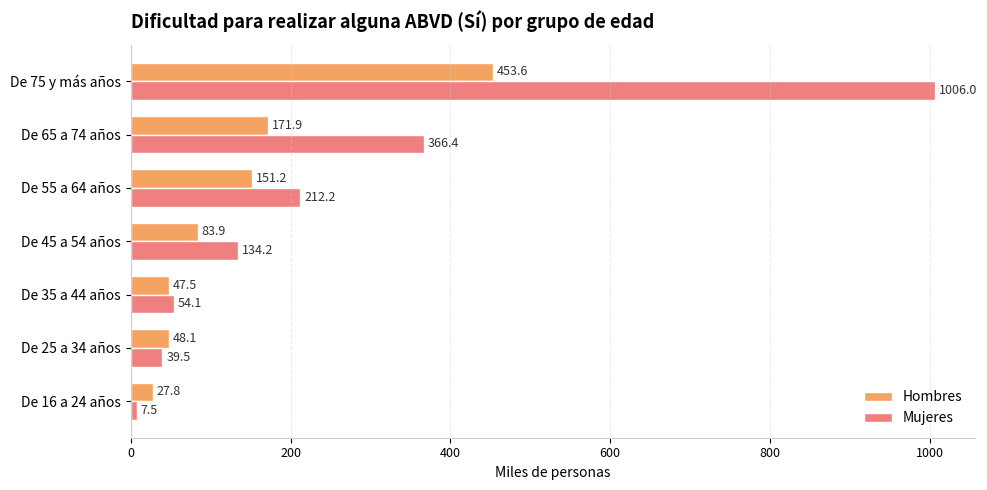

Is it true that Hombres equals 27.8 at De 16 a 24 años?

True